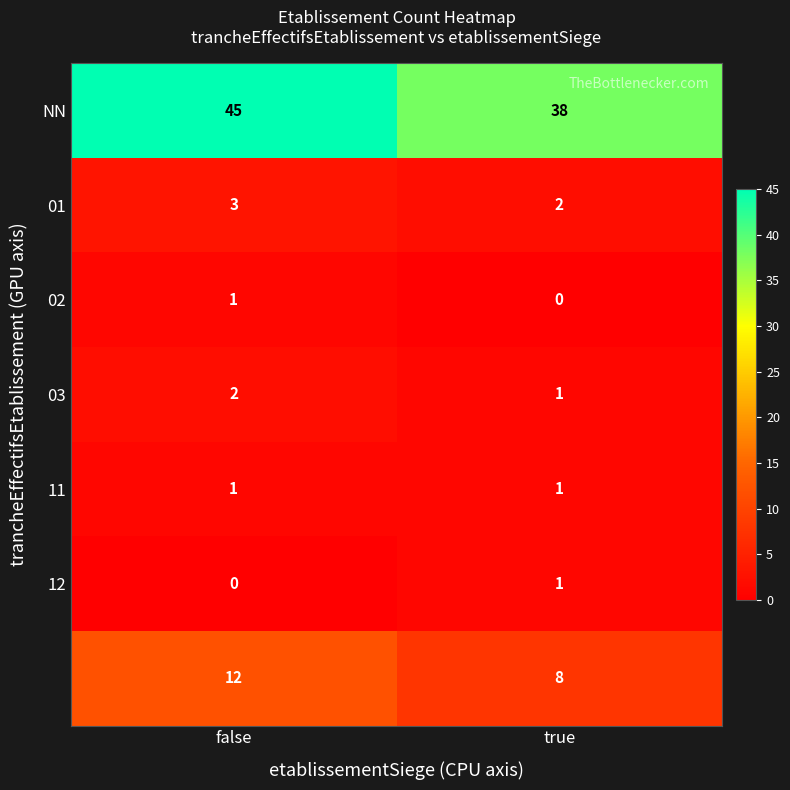

What is the greatest value displayed?

45